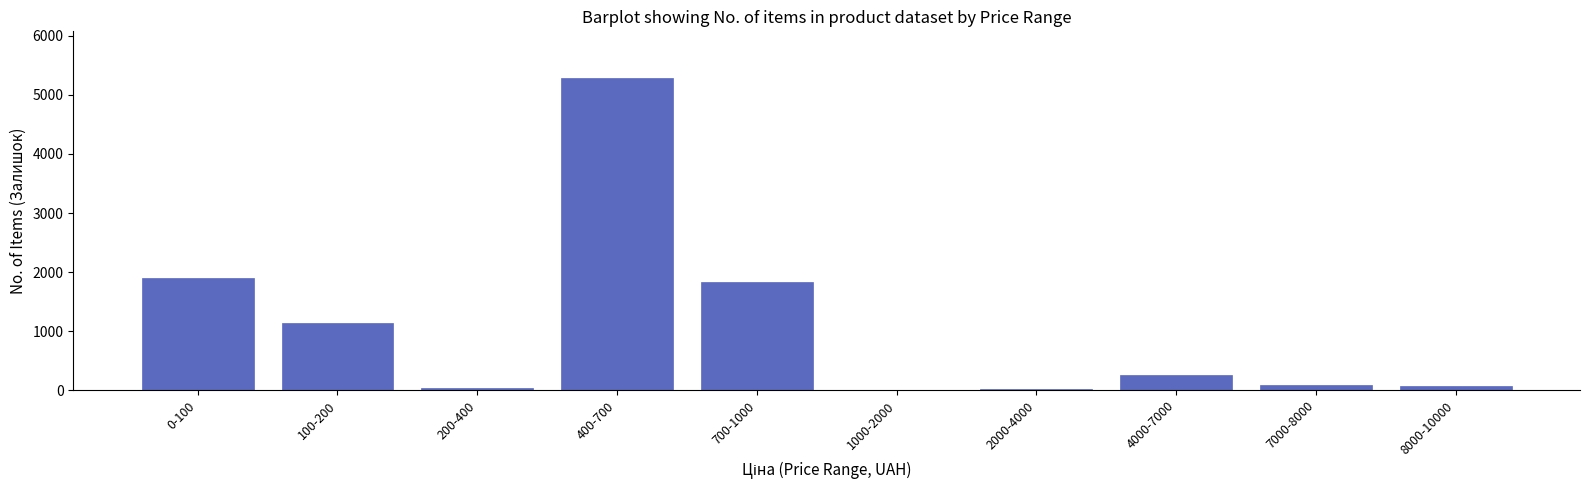

True or false: the data shows 28 at 200-400.

True